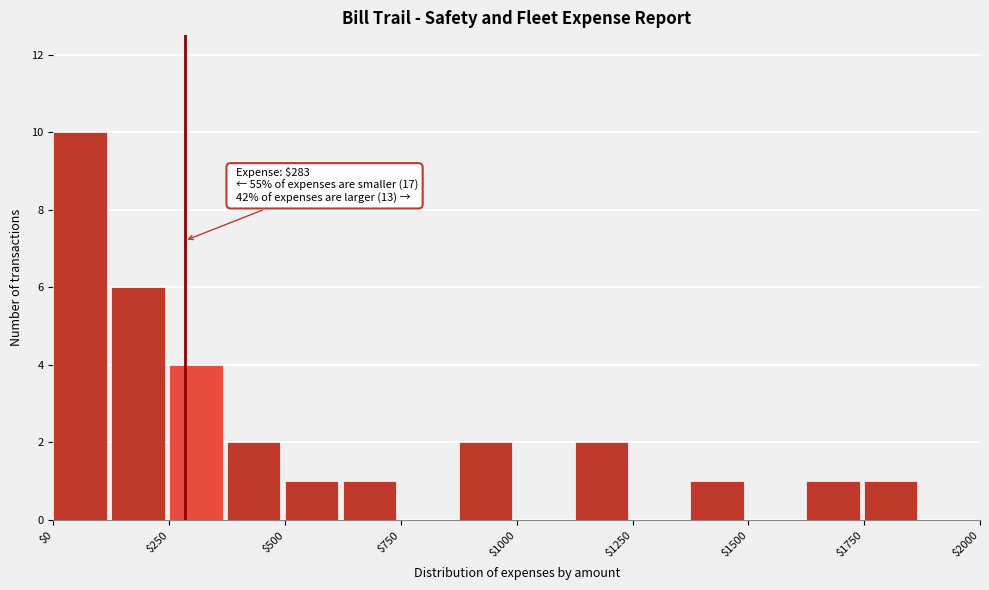

Read against the x-axis, roughly where is the centre of the tallest bar?

50